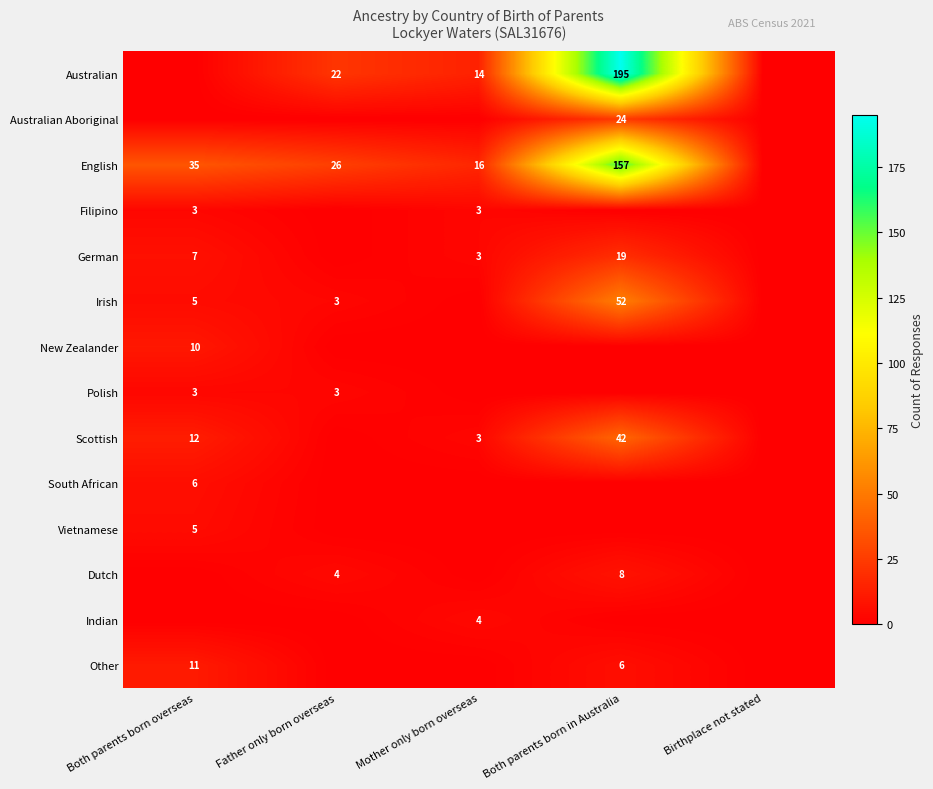

What is the difference between the English values at Both parents born overseas and Both parents born in Australia?

122